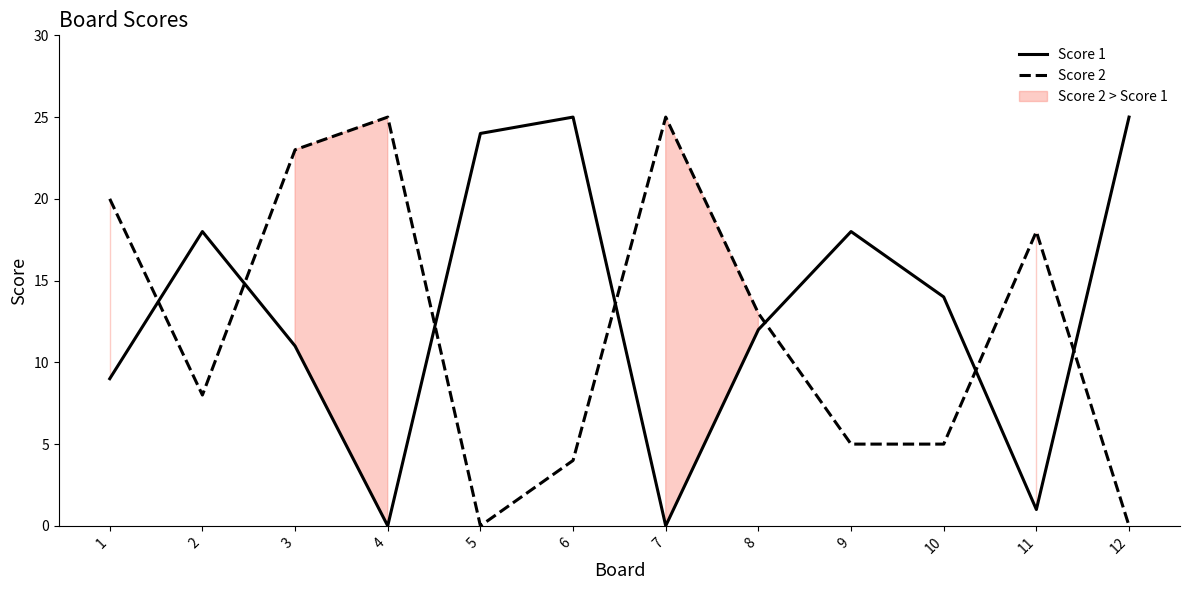

Where does the Score 1 series first go above 14?

2